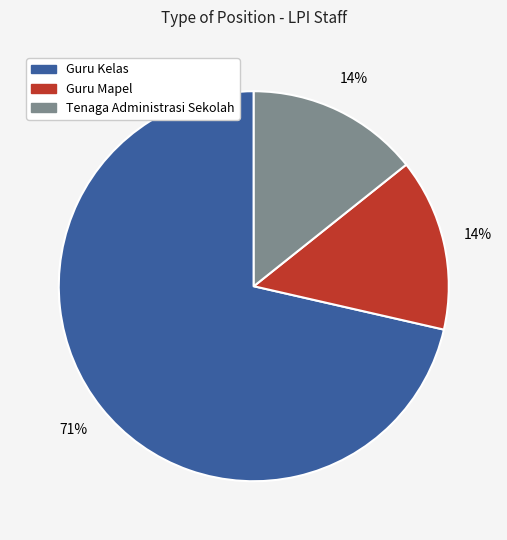

To the nearest percent, what is the average slice percentage?

33%